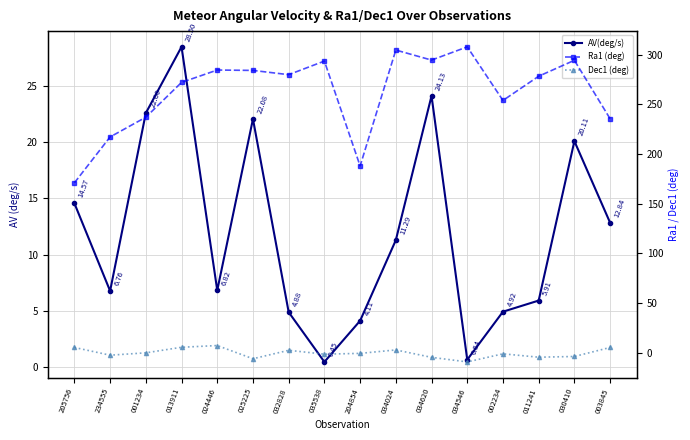

True or false: Ra1 (deg) and AV(deg/s) intersect in this chart.

False